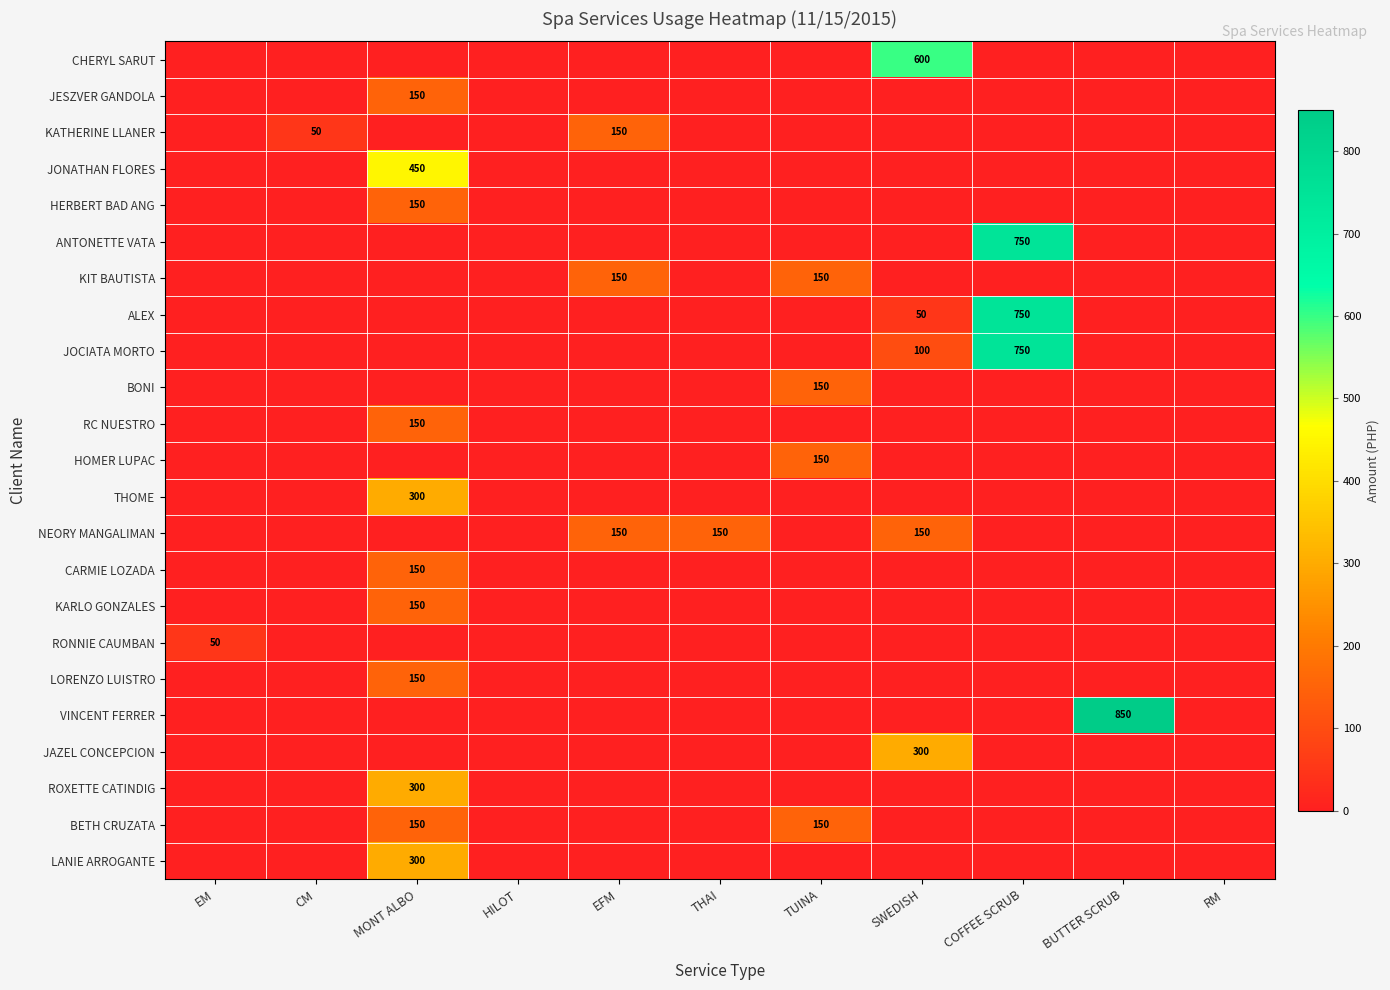

At which category is the sum across all series the highest?

MONT ALBO